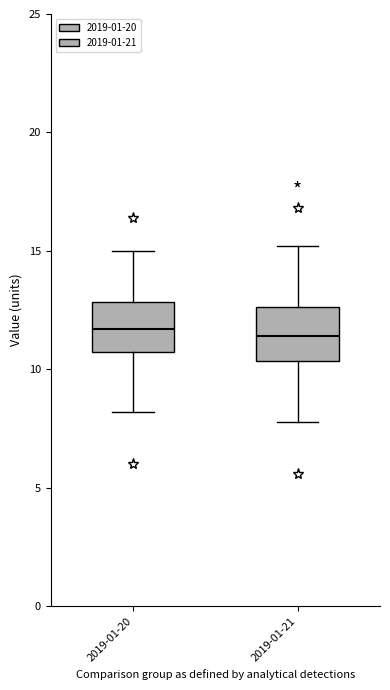

Reading left to right, read every box against the y-axis: the position of its median line, the range the box covers, and the ends of its whiskers. The values are not printed on the chart, so give them approximately, as read against the axis.

2019-01-20: median 11.5, box 11.0 to 13.0, whiskers 8.0 to 15.0
2019-01-21: median 11.5, box 10.5 to 12.5, whiskers 8.0 to 15.0